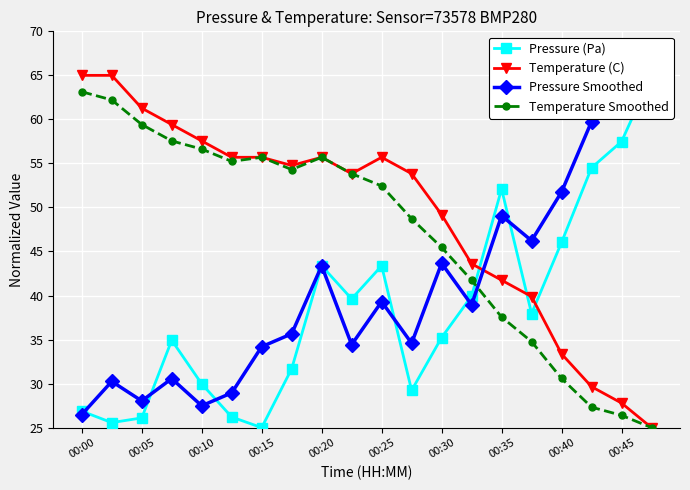

Which series has the widest spread of values?

Pressure (Pa)